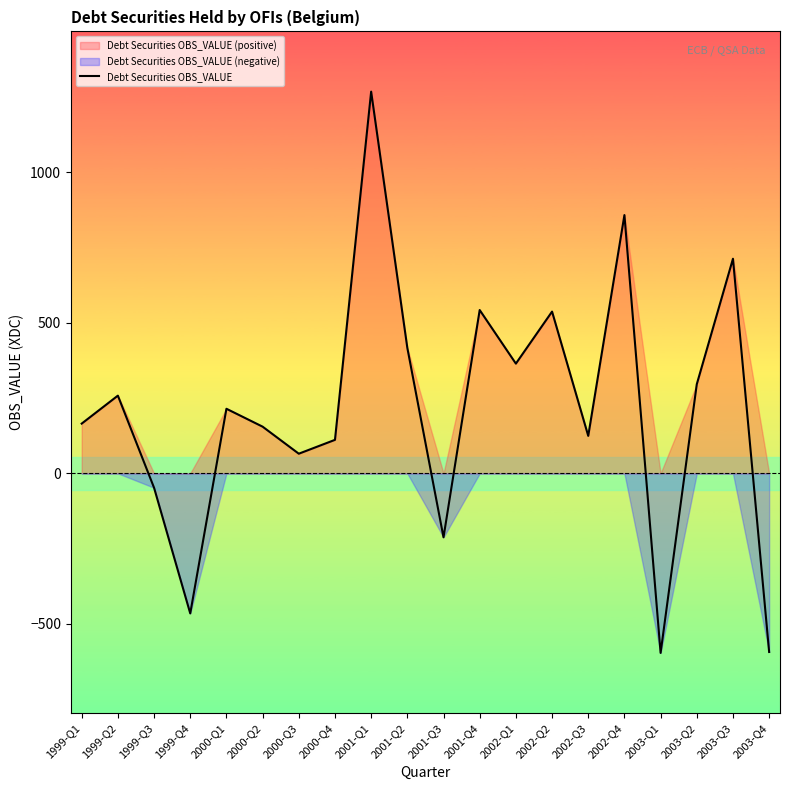

What is the greatest value displayed?

1267.4